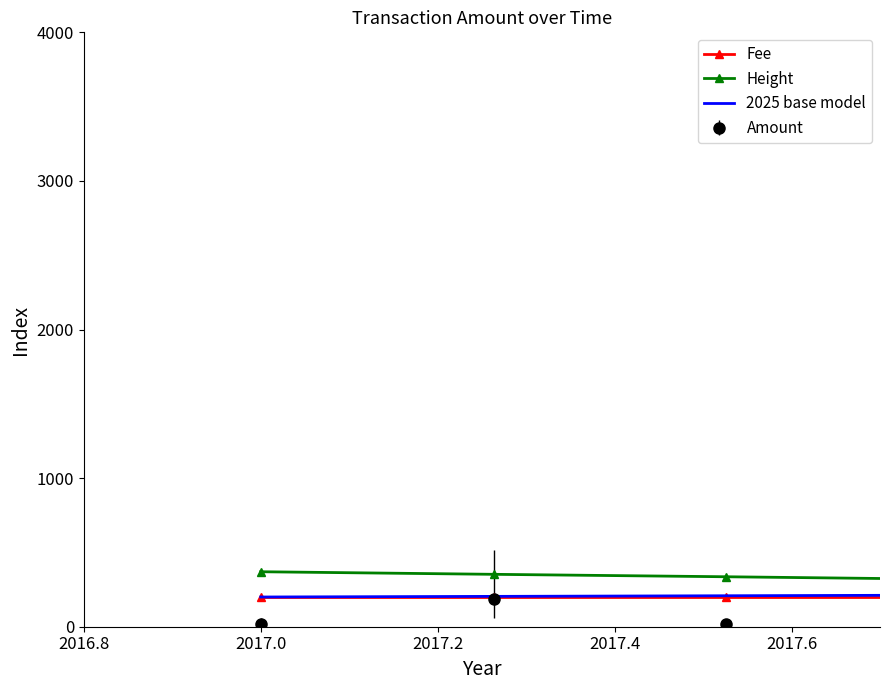

Which series has the widest spread of values?

Amount